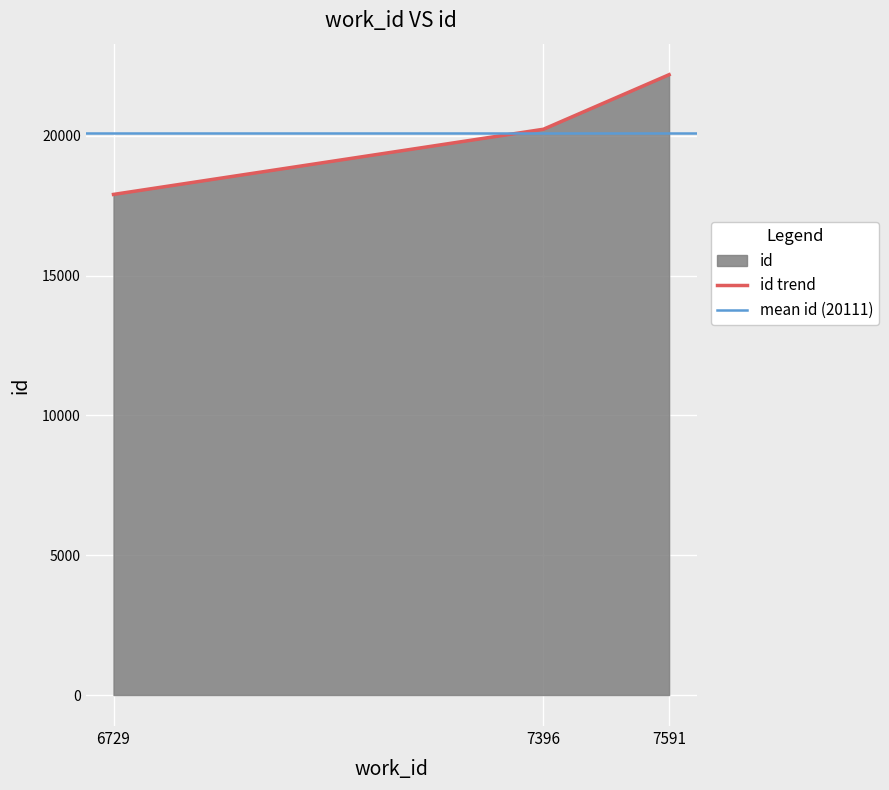

Reading right to left, extract all data points from this chart.

7591=22189	7396=20237	6729=17906